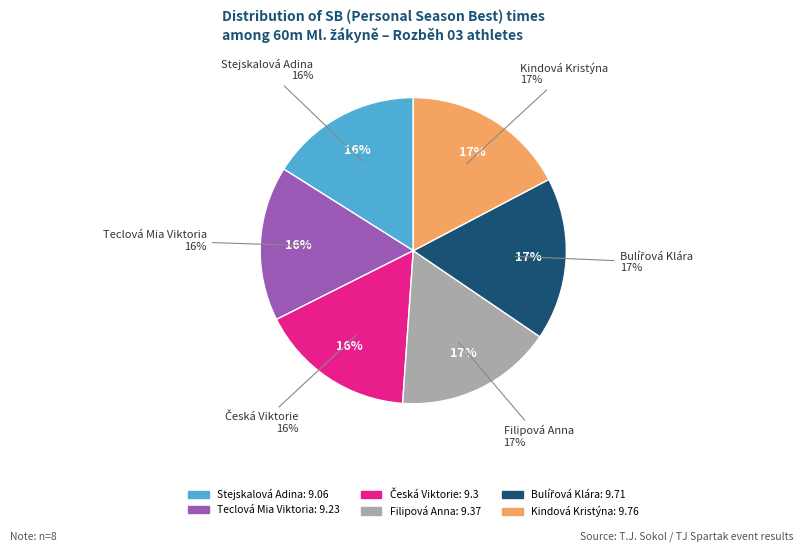

Does Bulířová Klára account for over 50% of the chart?

No